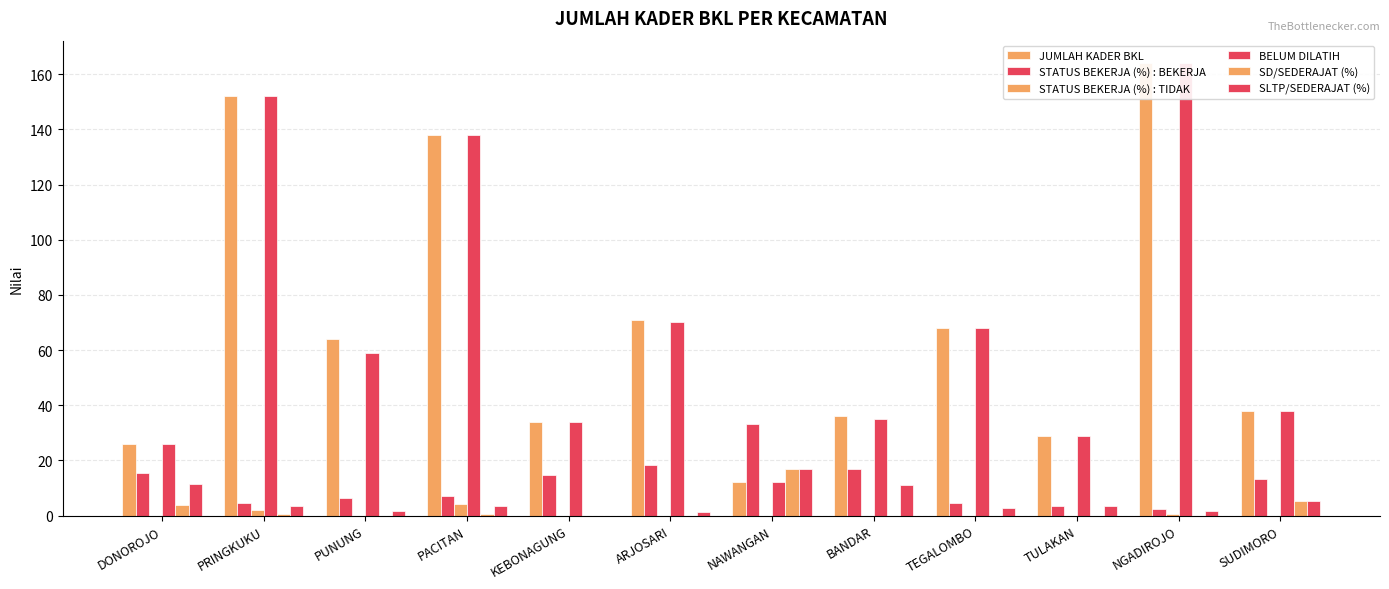

Is it true that BELUM DILATIH equals 58.0 at SUDIMORO?

False